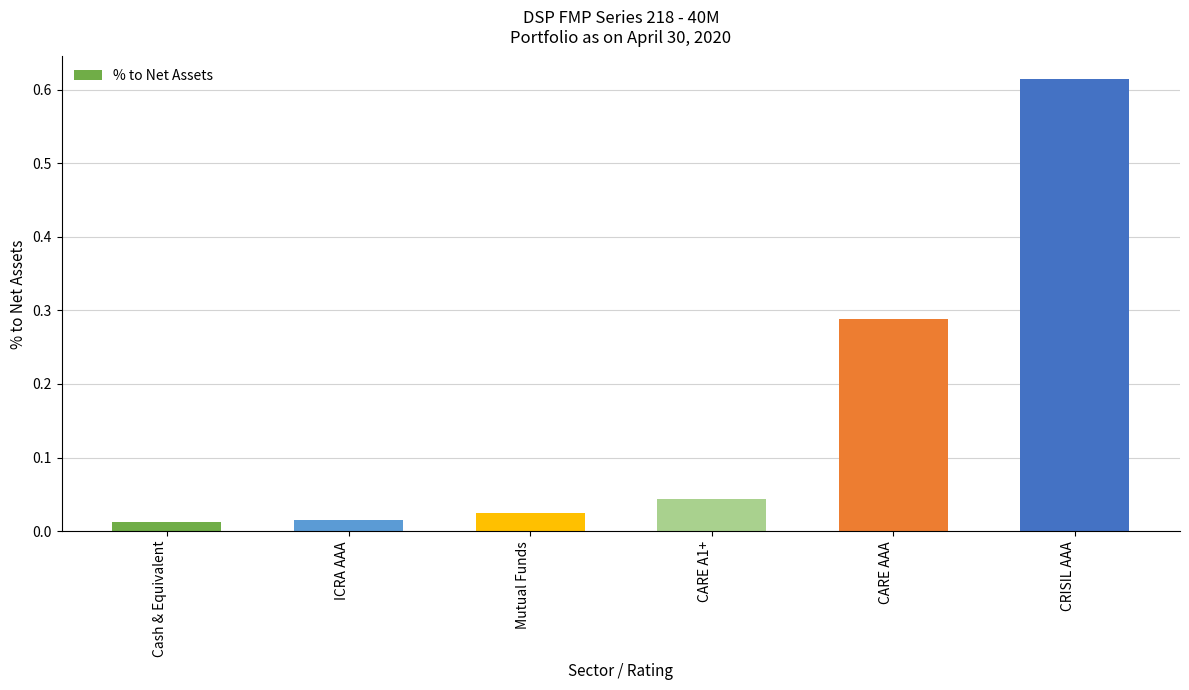

How many distinct data groups are displayed?

1